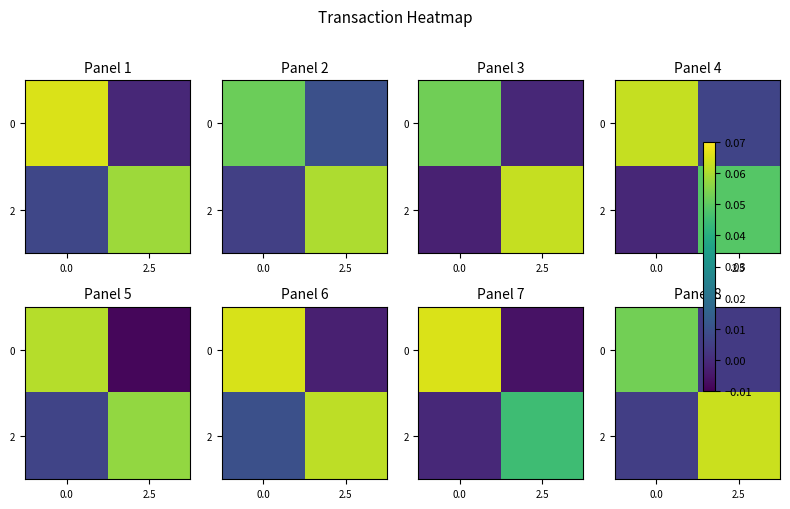

At which label is 0 closest to 0?

2.5